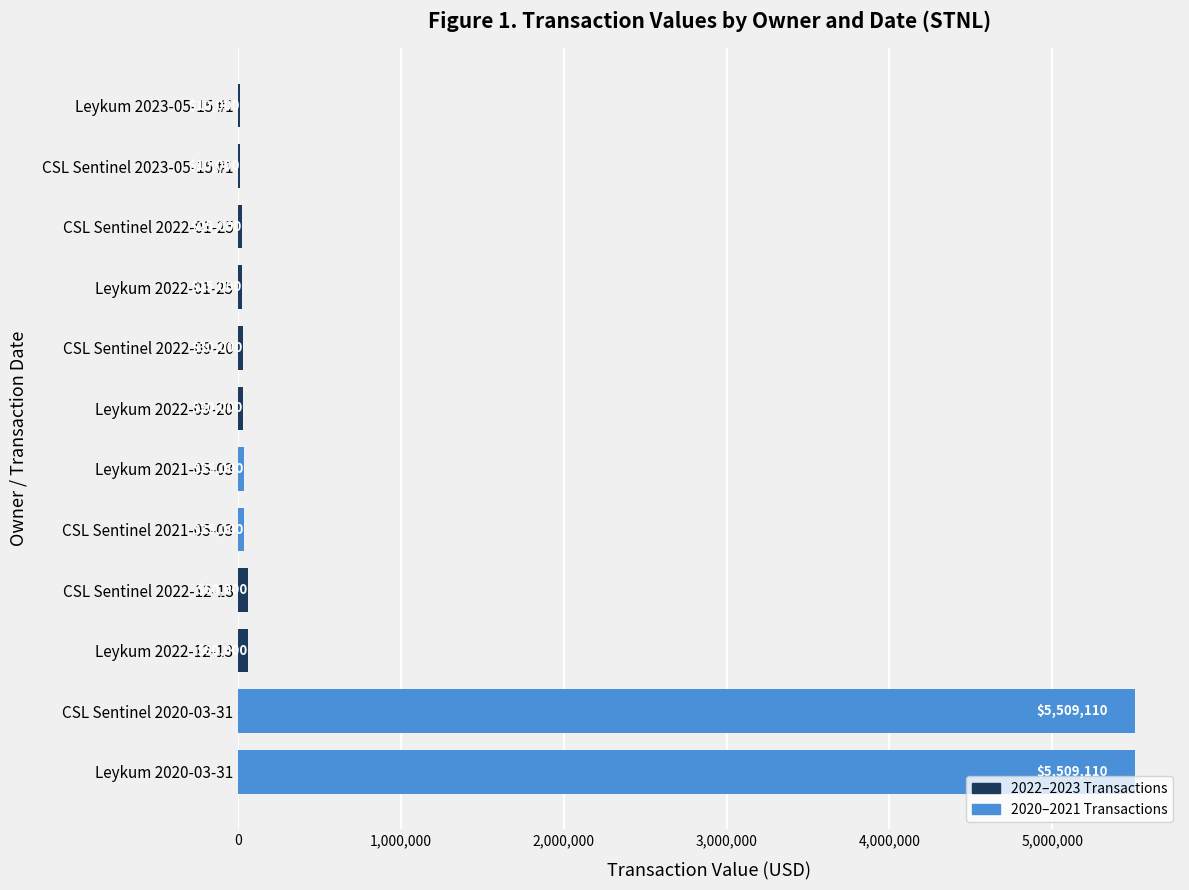

Count the number of categories in the chart.

12